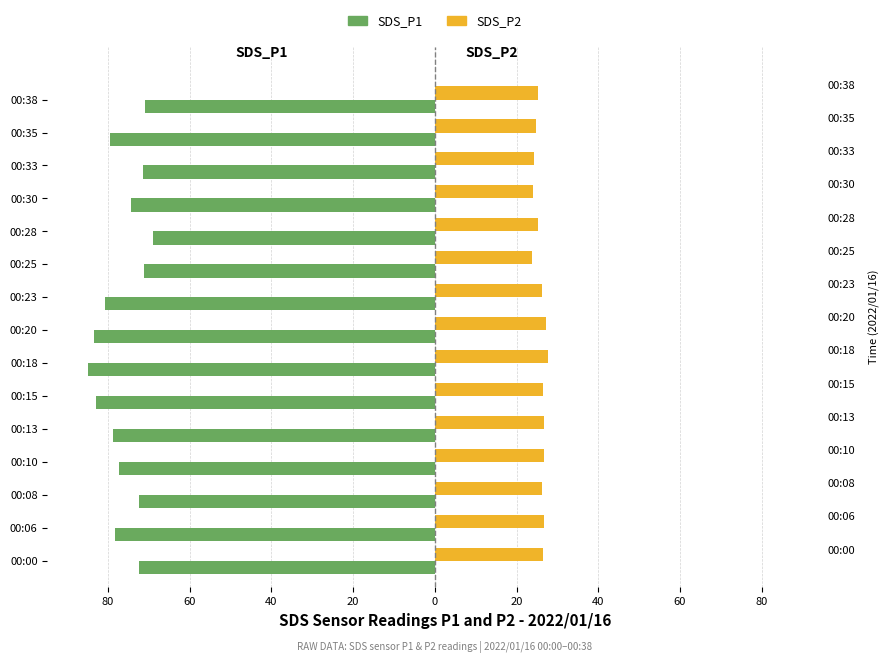

How many bars are there in each group?

2